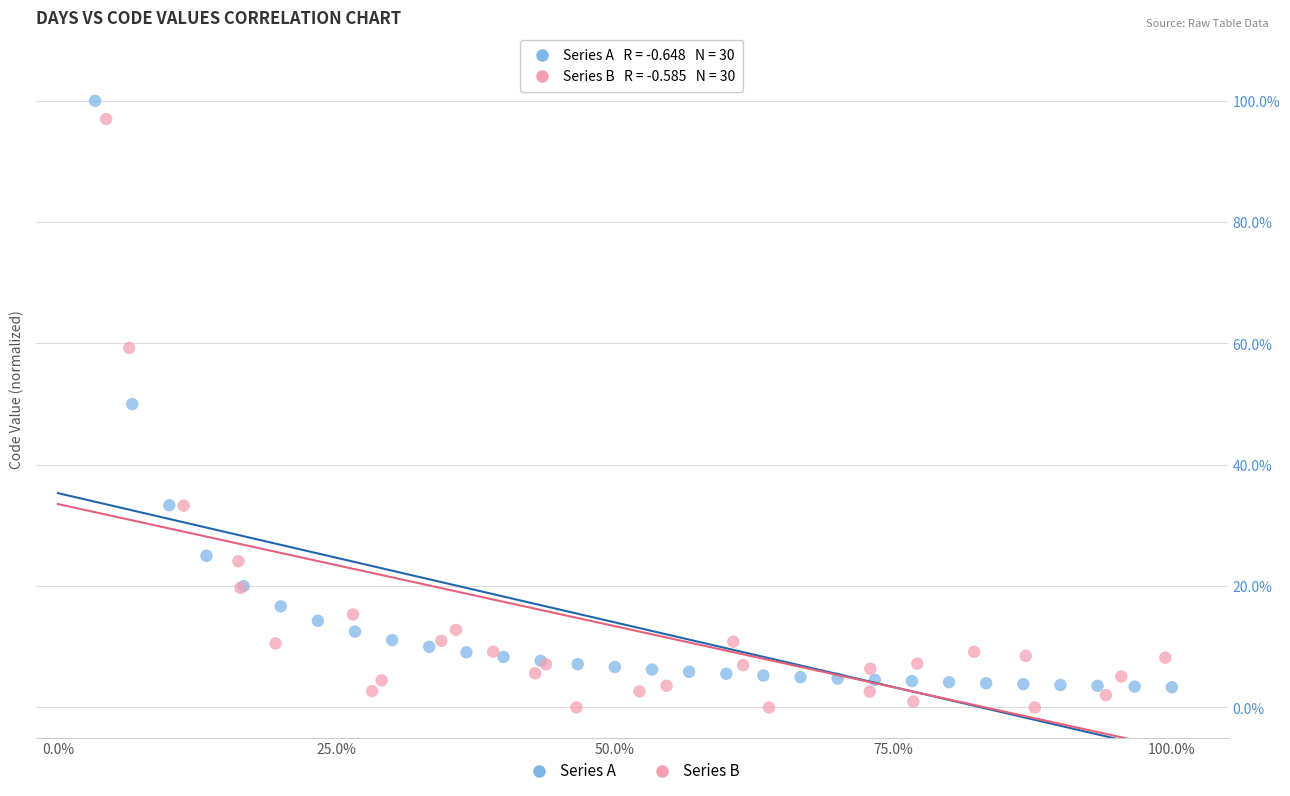

Which series contains the highest Y value?

Series A